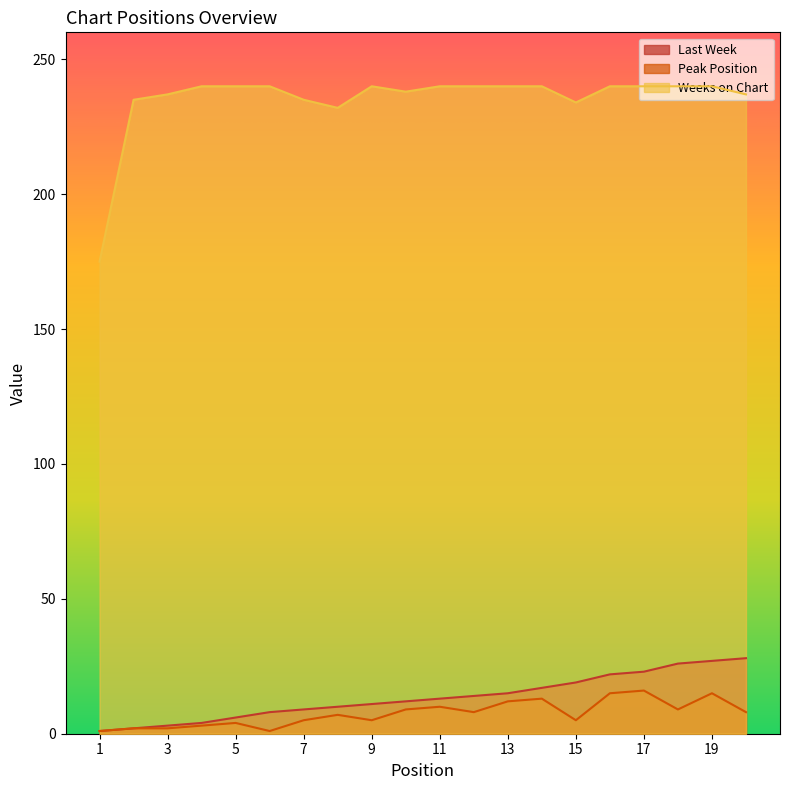

In Peak Position, how many points are lower than both neighbors (excluding endpoints)?

5